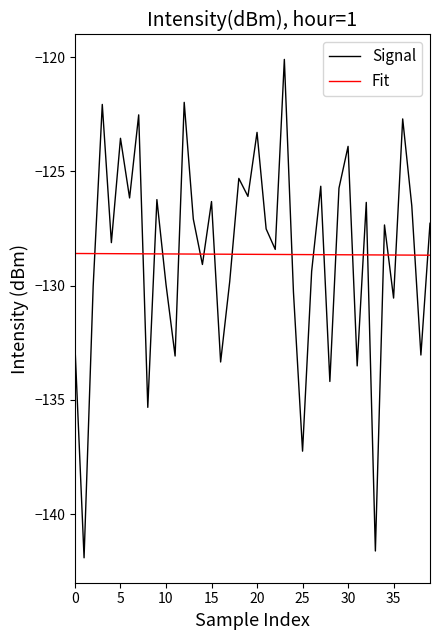

Does the chart display data point markers on the line(s)?

No